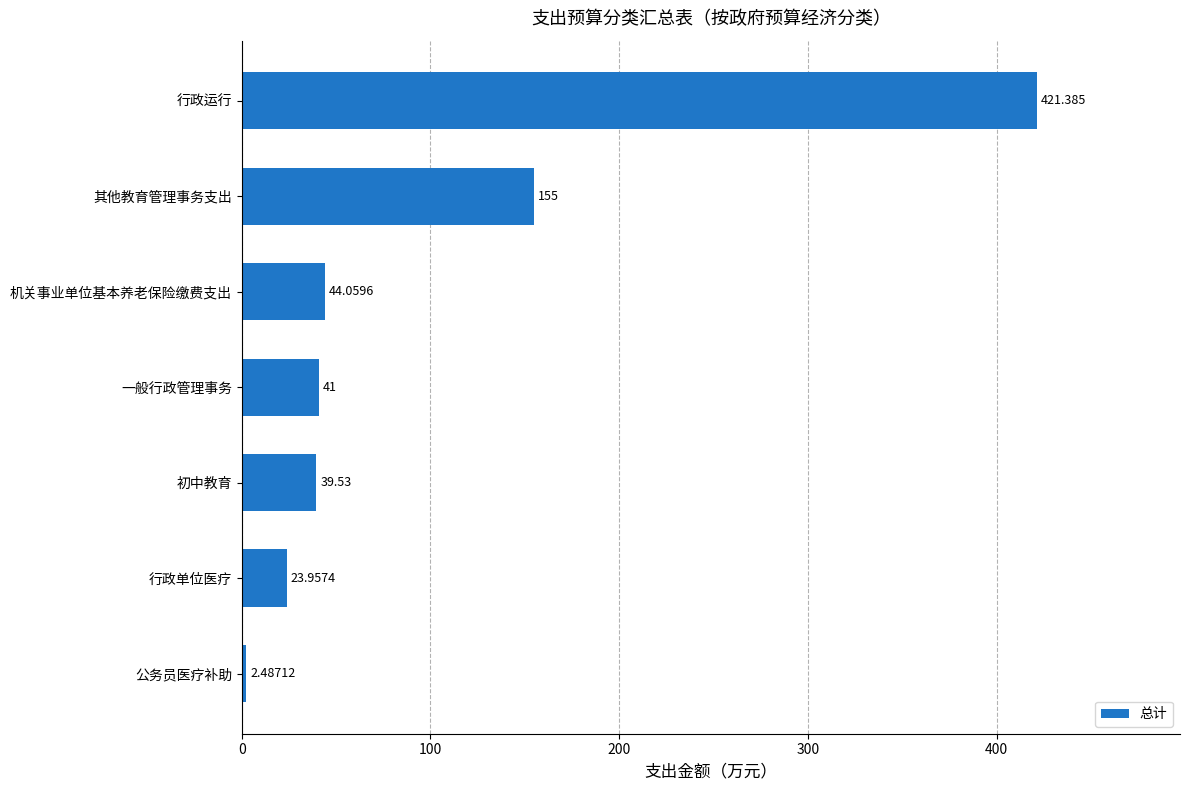

List the labels in order of value, largest first.

行政运行, 其他教育管理事务支出, 机关事业单位基本养老保险缴费支出, 一般行政管理事务, 初中教育, 行政单位医疗, 公务员医疗补助